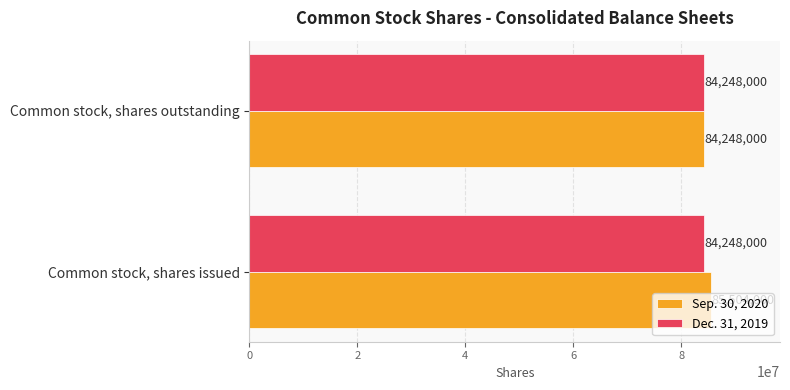

What is the difference between the maximum and minimum values in the Sep. 30, 2020 series?

1256000